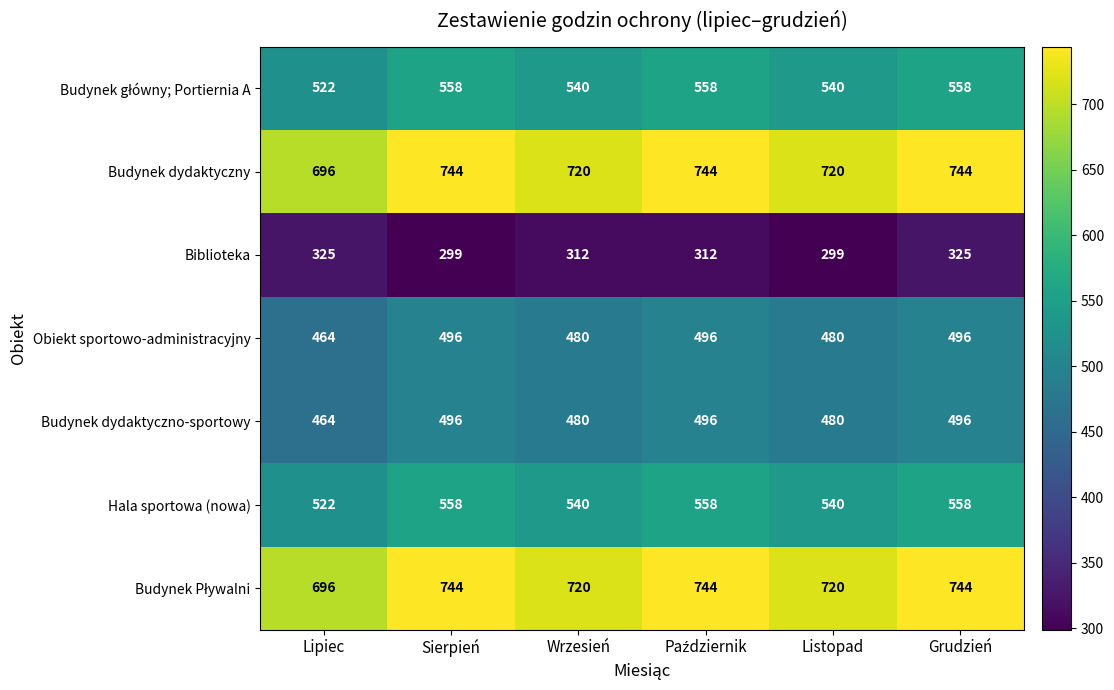

What is the spread (max minus min) of values at Listopad?

421